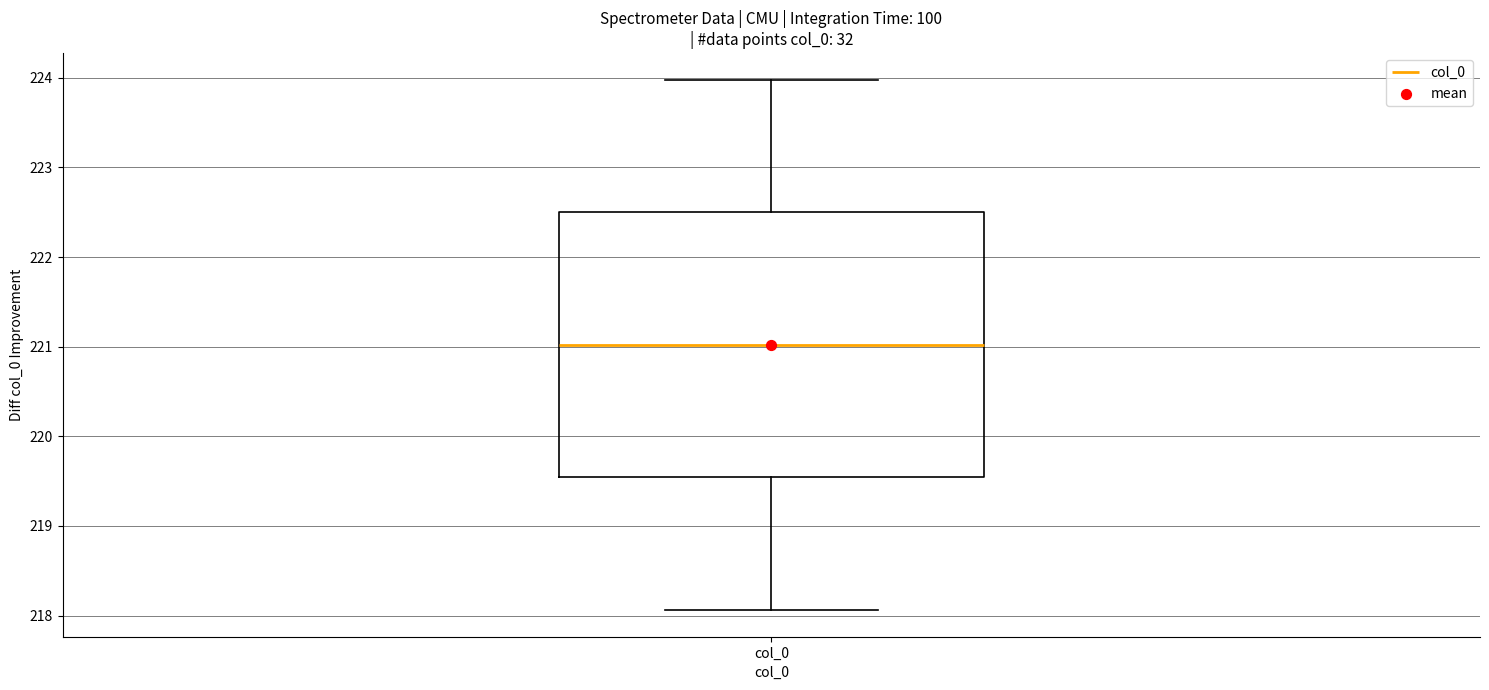

Read this box plot against the y-axis: the position of the median line, the range covered by the box, and the ends of both whiskers. The values are not printed on the chart, so give them approximately, as read against the axis.

median 221.0, box 219.5 to 222.5, whiskers 218.1 to 224.0